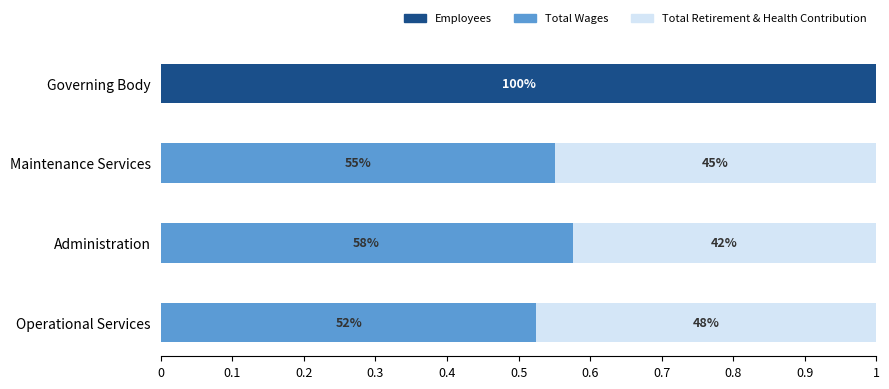

What are all the series names shown in the legend?

Employees, Total Wages, Total Retirement & Health Contribution